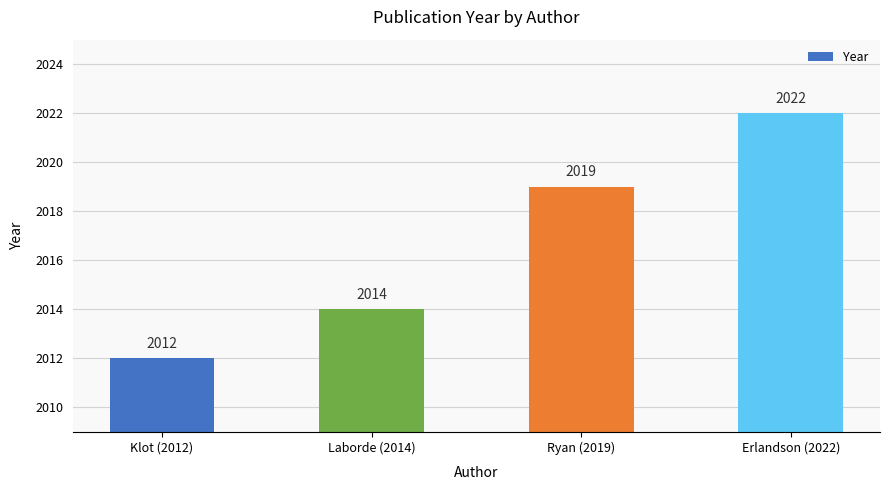

Which label corresponds to the largest value in the chart?

Erlandson (2022)